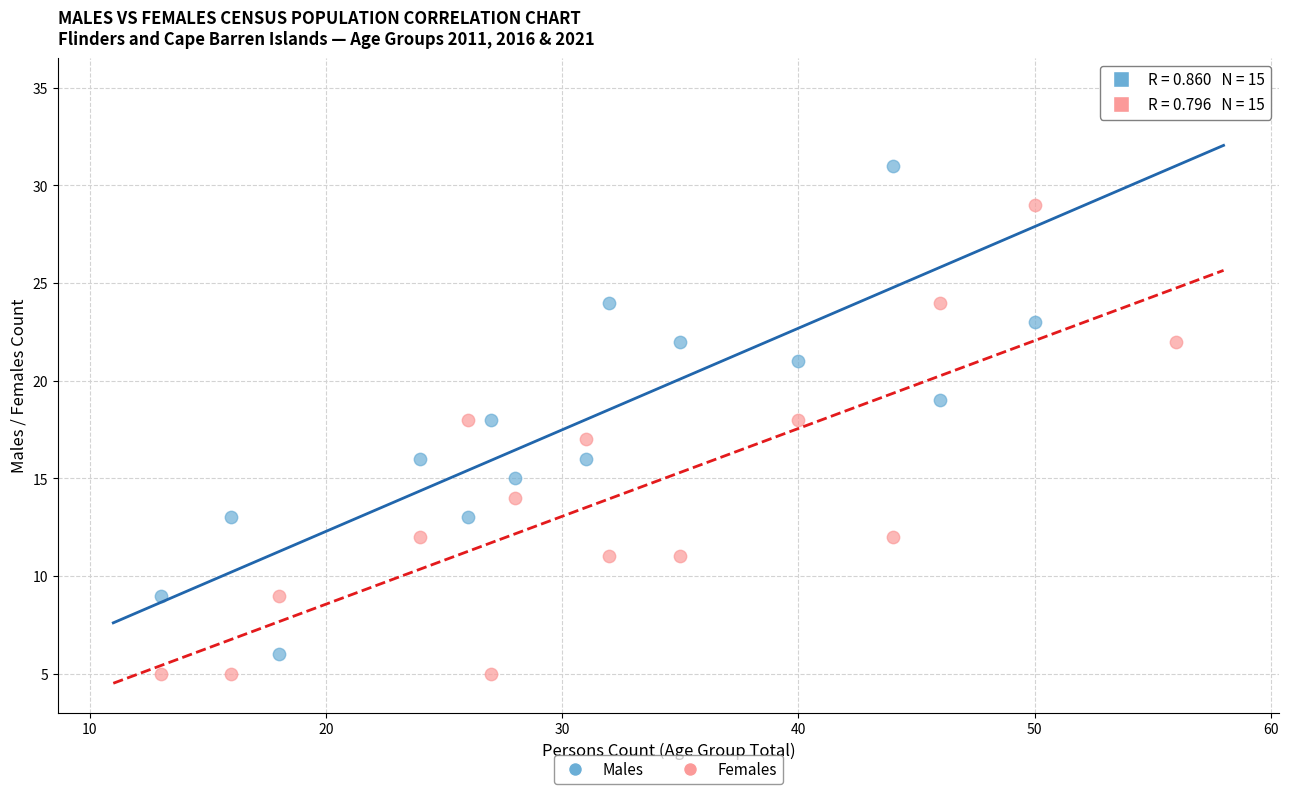

Which series has the widest spread of Y values?

Males